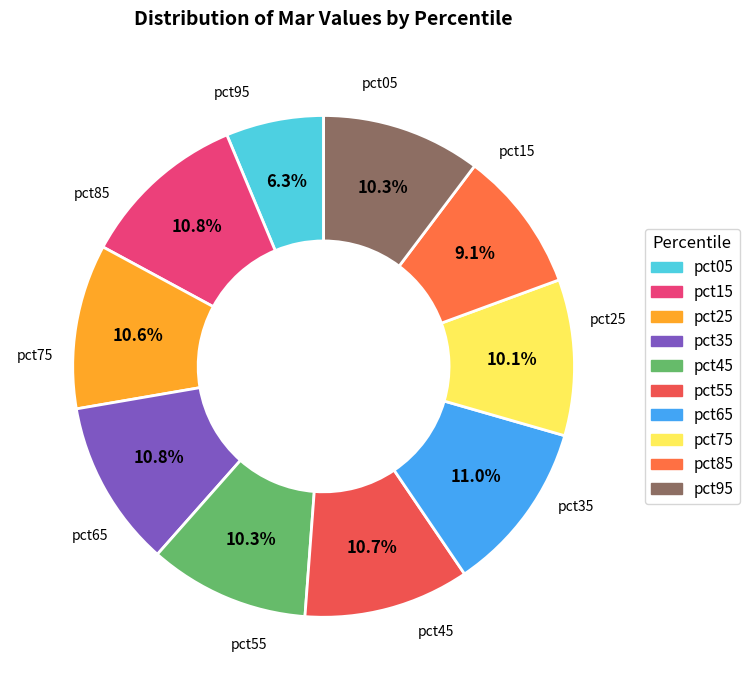

Between pct65 and pct45, which is larger?

pct65